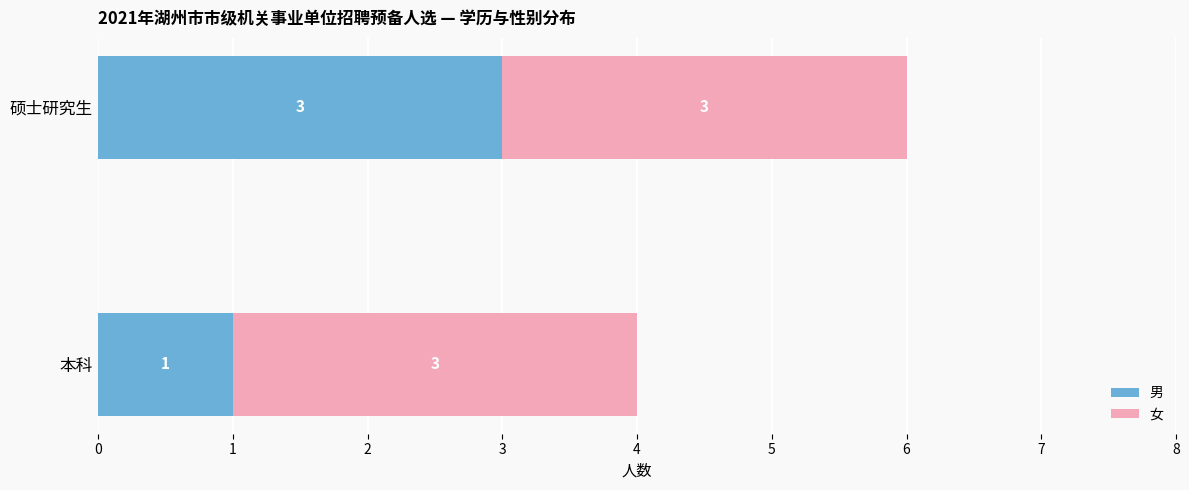

List the labels in order of 男 value, smallest first.

本科, 硕士研究生